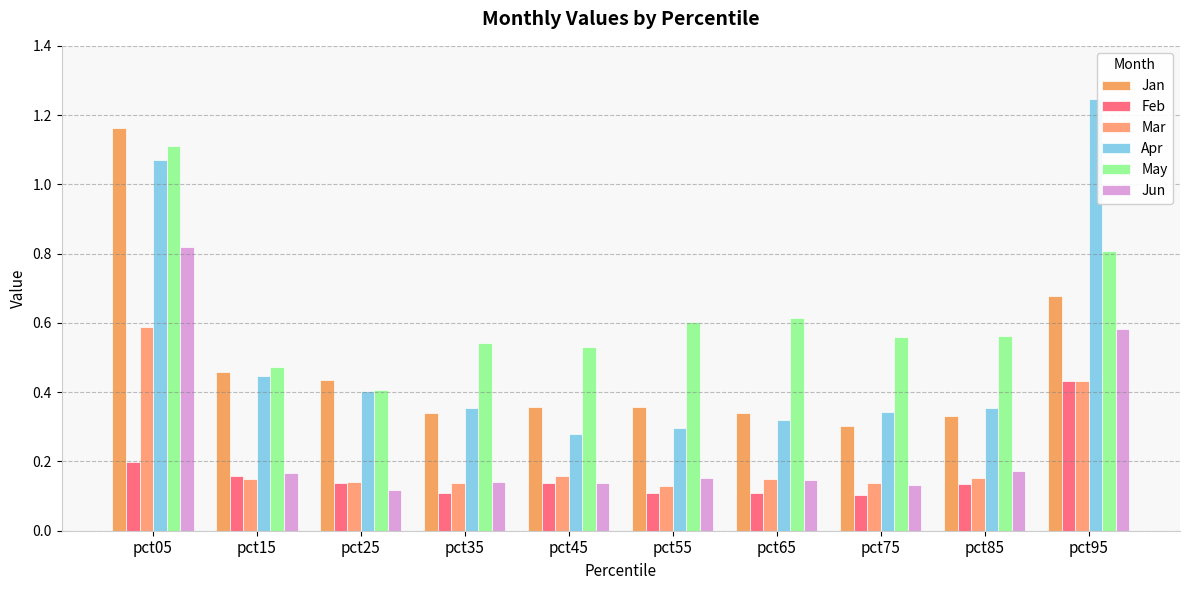

At pct35, list the series in order from largest to smallest.

May, Apr, Jan, Jun, Mar, Feb